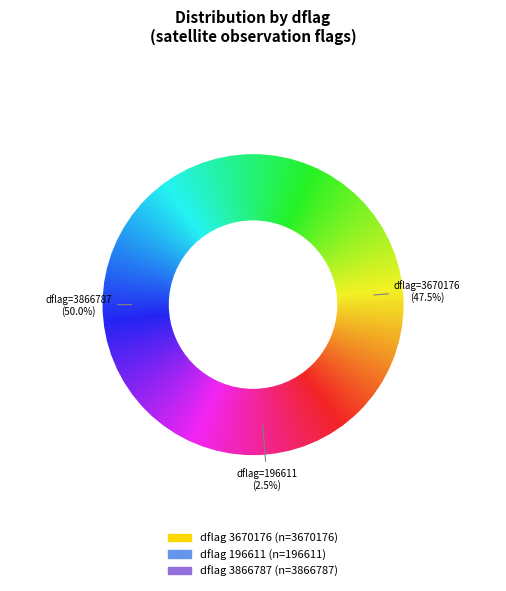

Is 3670176 the majority of the pie?

No